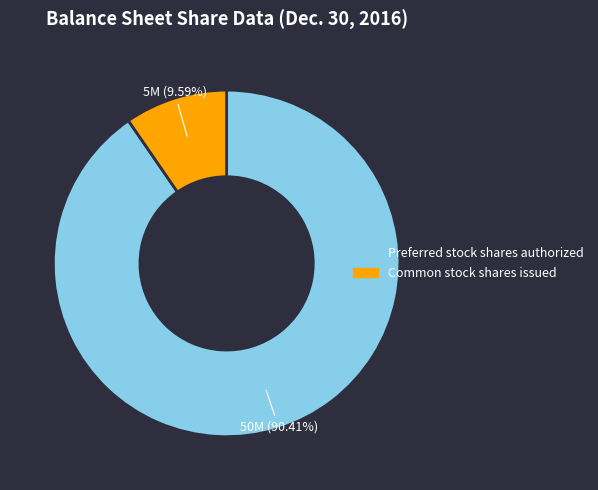

To the nearest percent, what percentage of the pie is Common stock shares issued?

10%